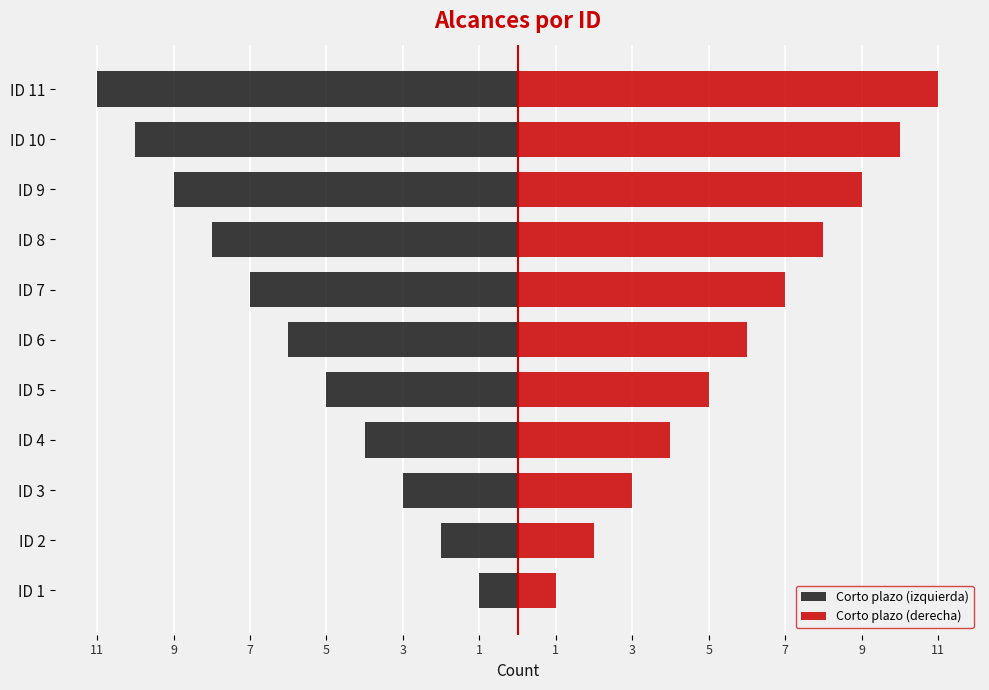

How many categories are shown in the chart?

11